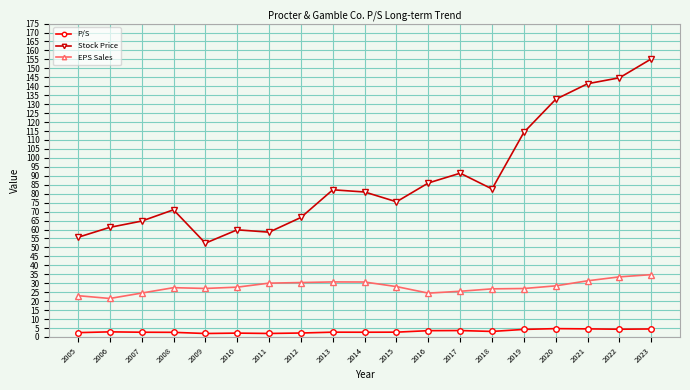

True or false: Stock Price and EPS Sales cross at least once.

False